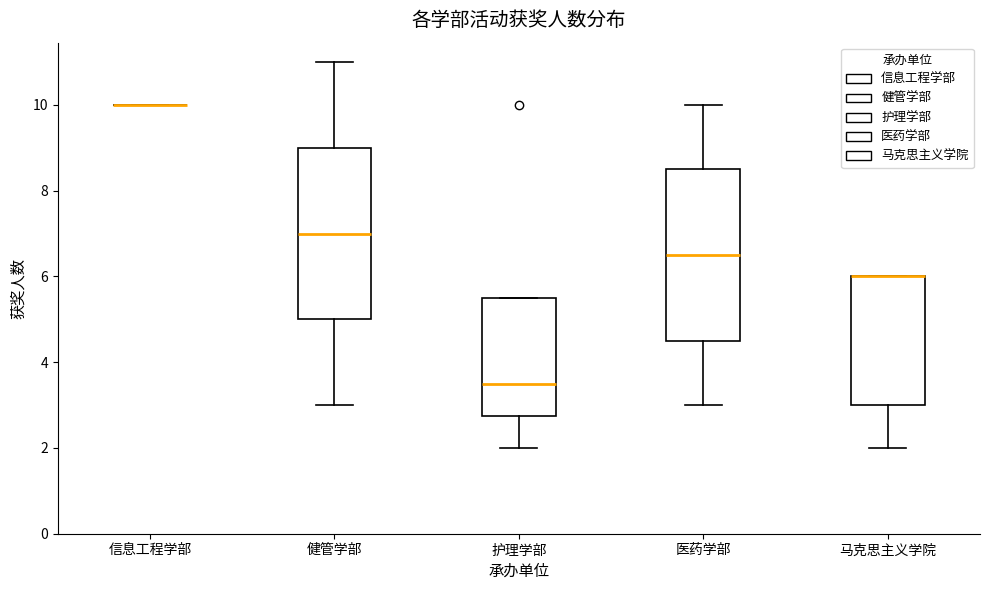

Reading left to right, transcribe this box plot: for each box, give where its median line is, the range the box spans, and where its two whiskers end, as read against the y-axis. The values are not printed on the chart, so give them approximately, as read against the axis.

信息工程学部: box collapsed to a line at 10.0, whiskers 10.0 to 10.0
健管学部: median 7.0, box 5.0 to 9.0, whiskers 3.0 to 11.0
护理学部: median 3.6, box 2.8 to 5.6, whiskers 2.0 to 5.6
医药学部: median 6.6, box 4.6 to 8.6, whiskers 3.0 to 10.0
马克思主义学院: median 6.0 (drawn on the box's upper edge), box 3.0 to 6.0, whiskers 2.0 to 6.0